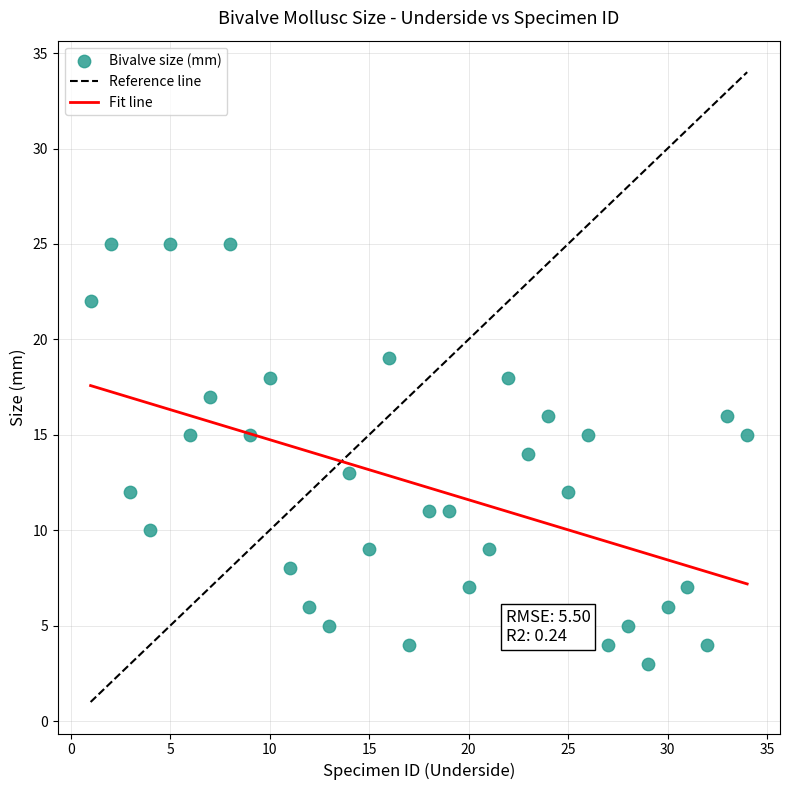

What is the range of Y values (max minus min)?

22